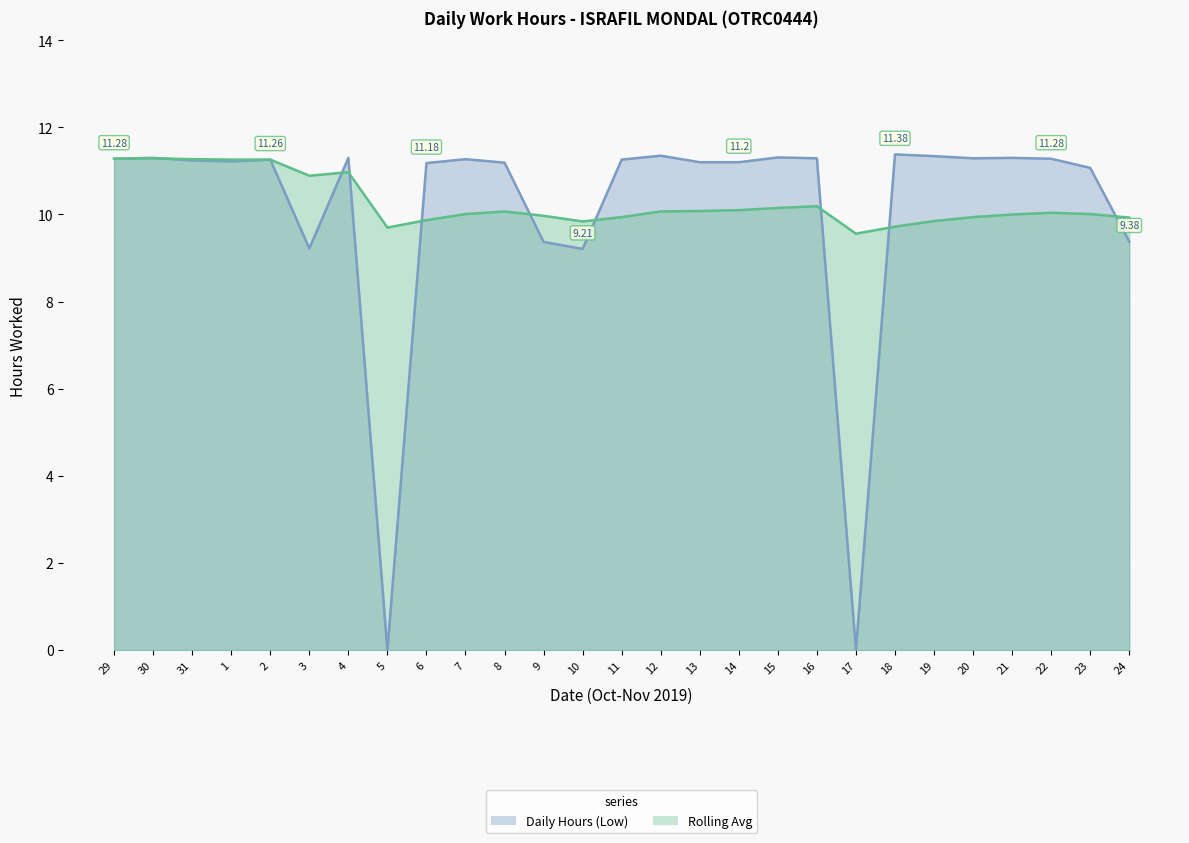

How many values in the Daily Hours (Low) (line) series exceed 11?

21